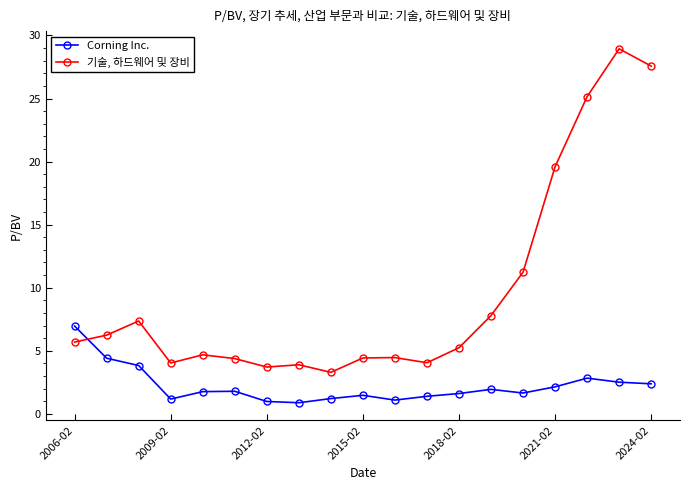

True or false: Corning Inc. has more than 0 points higher than both neighbors.

True